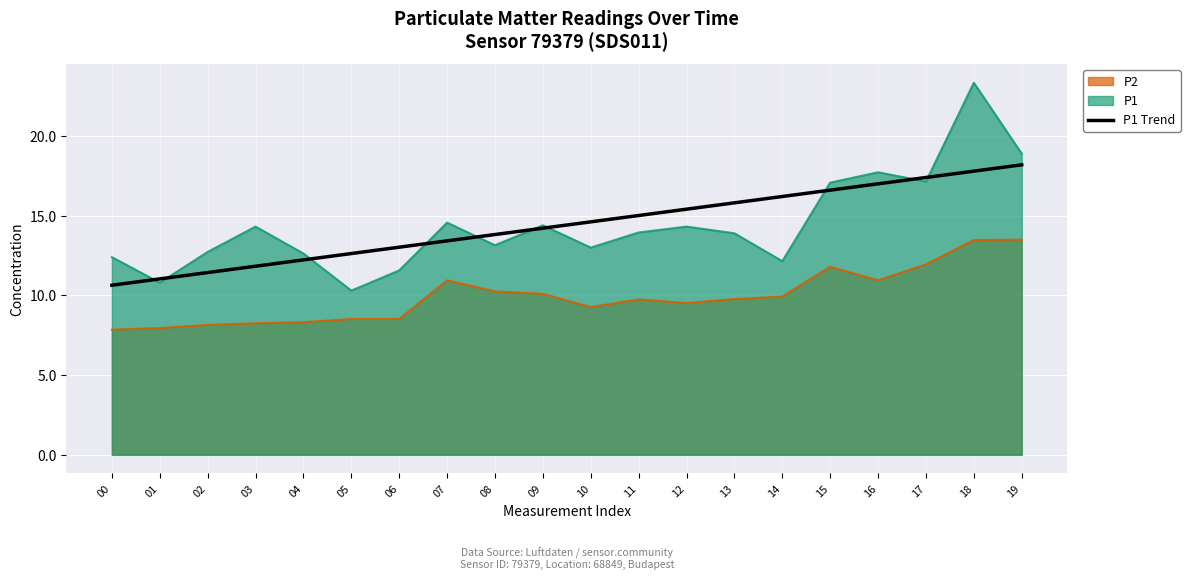

At which label does the data first exceed 14?

09